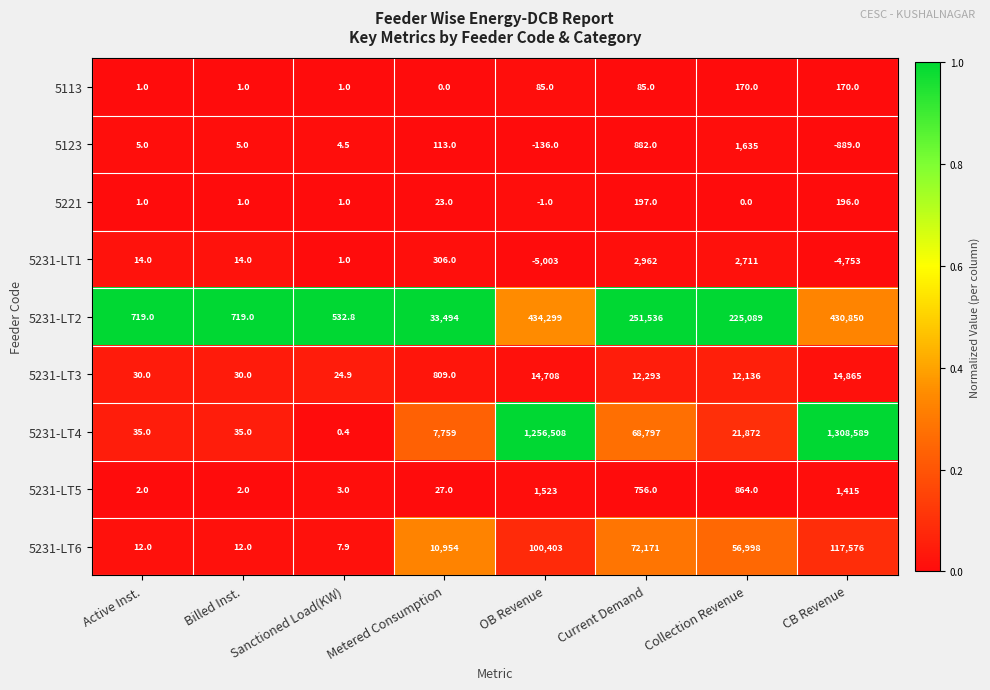

The 5231-LT3 series shows 30.0 at Billed Inst.. True or false?

True